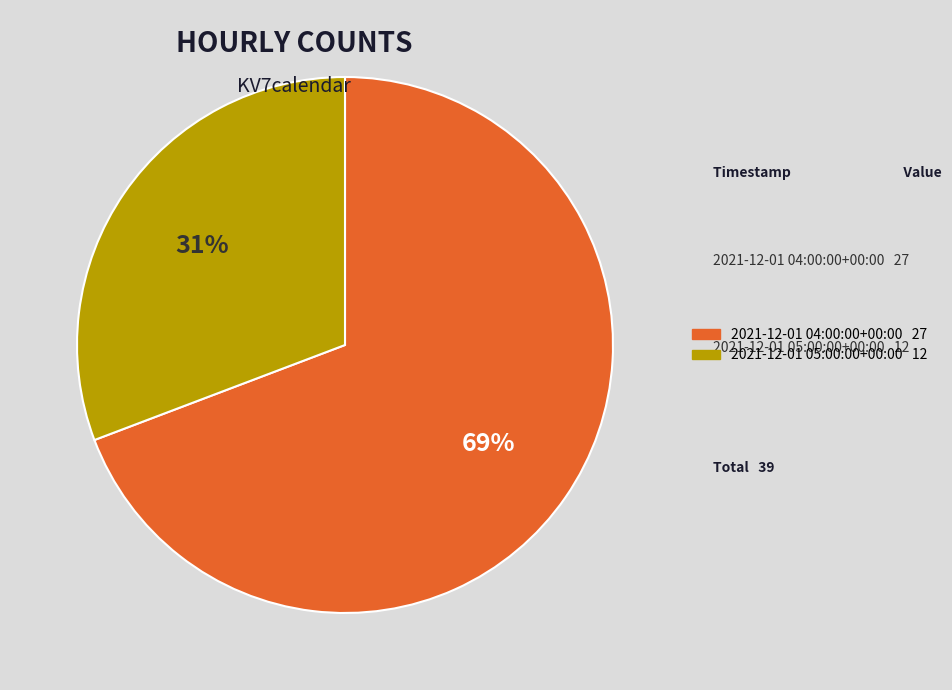

Approximately how many times larger is the value at 2021-12-01 04:00:00+00:00 compared to 2021-12-01 05:00:00+00:00?

2.2